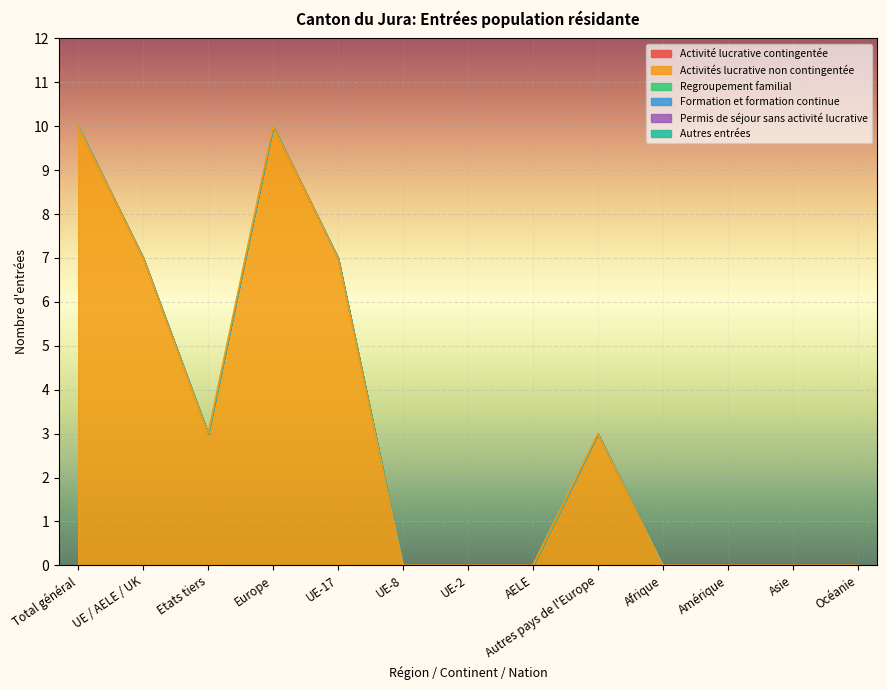

What position from the left is UE-2?

7